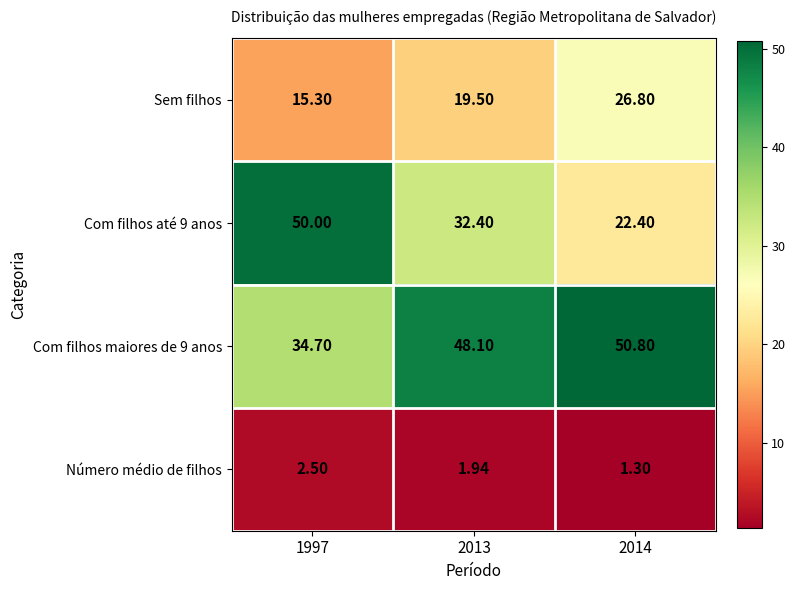

Rank the series at 2013 from highest to lowest value.

Com filhos maiores de 9 anos, Com filhos até 9 anos, Sem filhos, Número médio de filhos